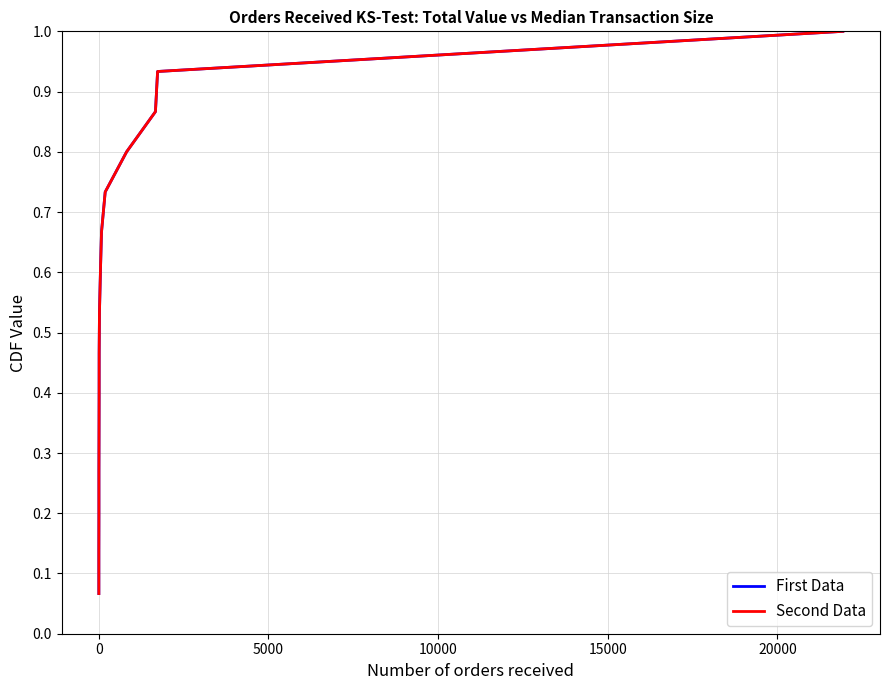

What are all the series names shown in the legend?

First Data, Second Data